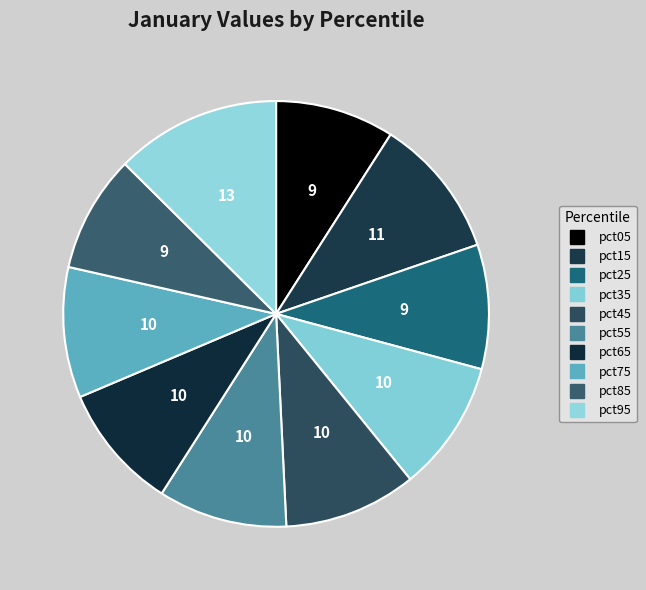

Between pct55 and pct75, which is larger?

pct75